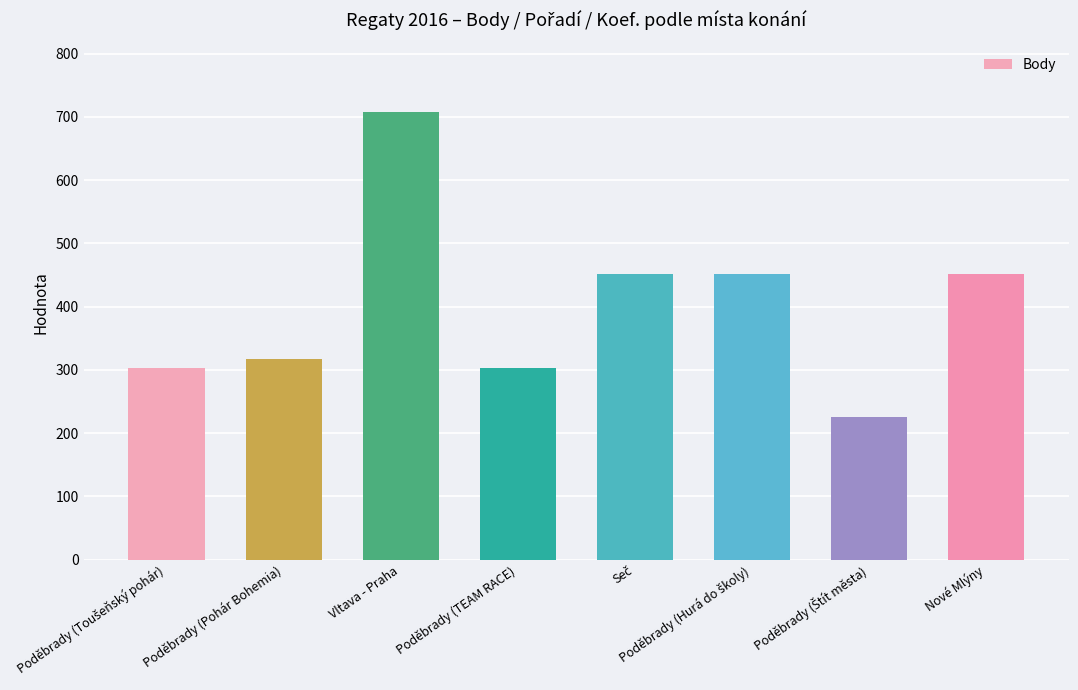

Which label corresponds to the largest value in the chart?

Vltava - Praha